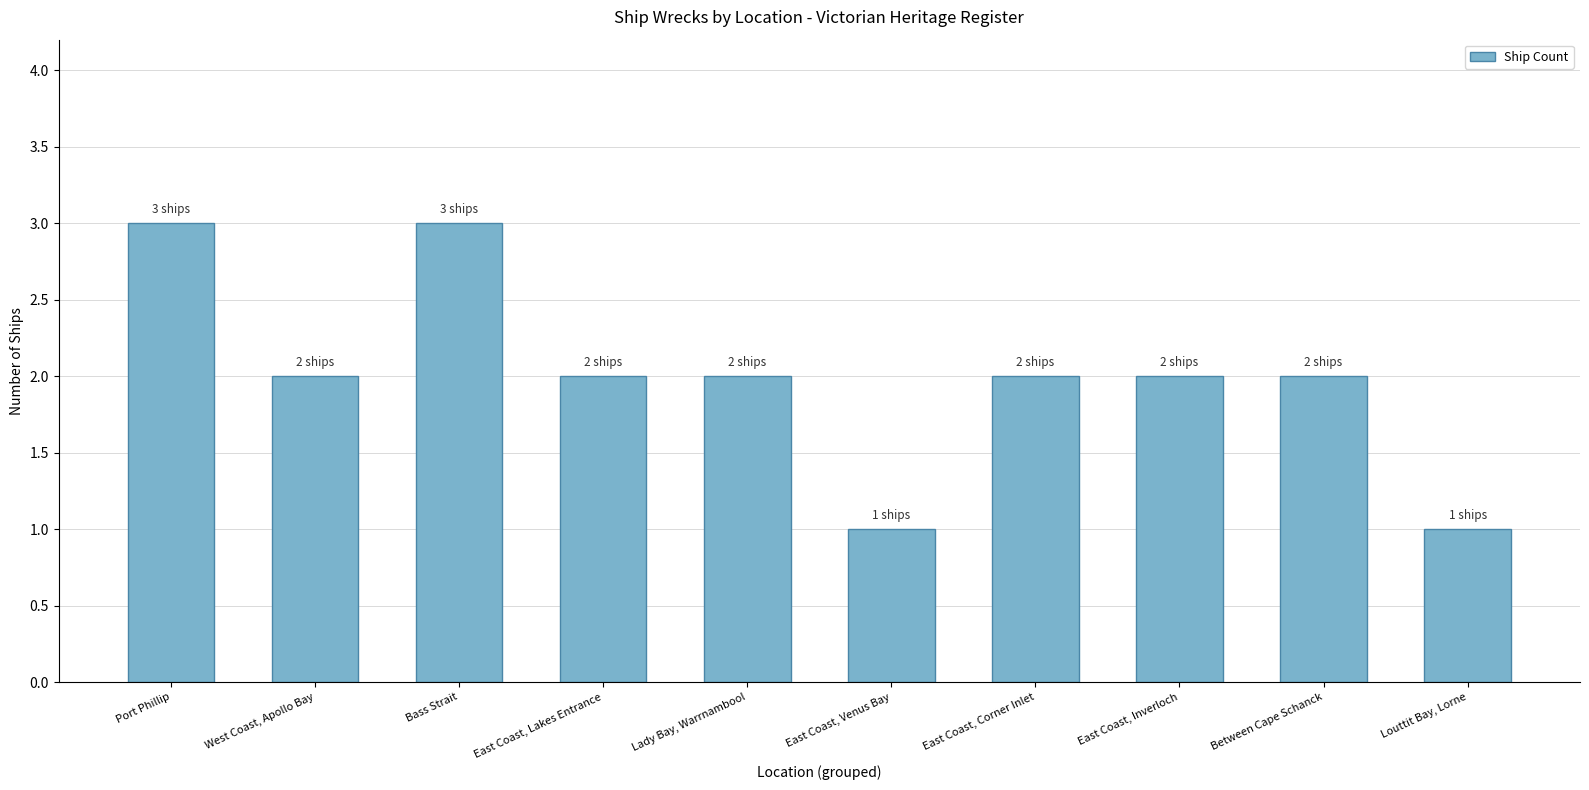

What is the sum of all values?

20